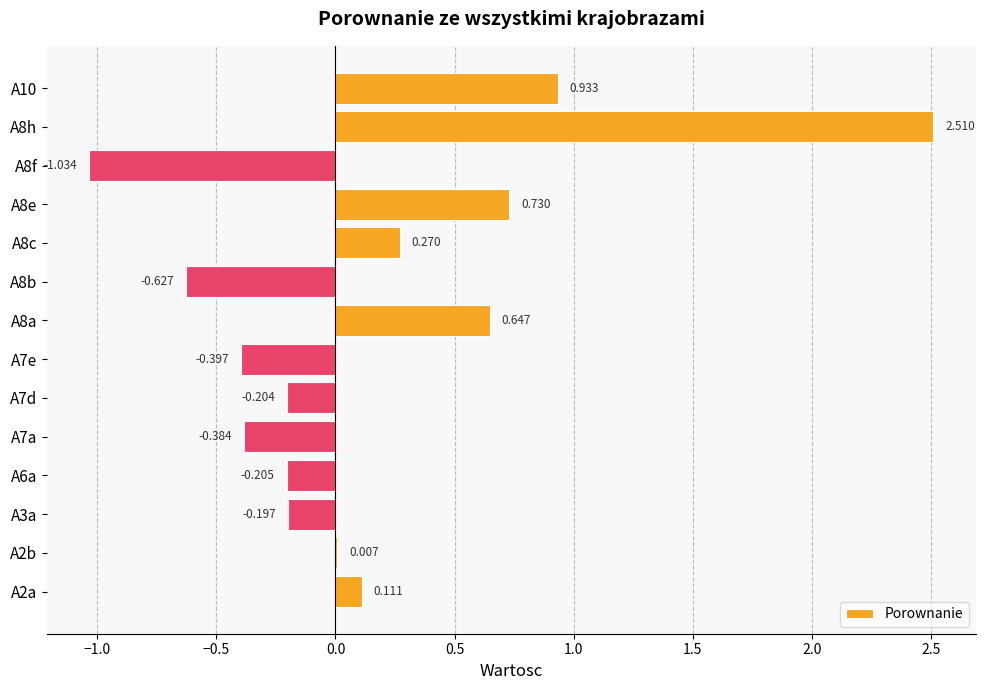

Are the bars horizontal?

Yes